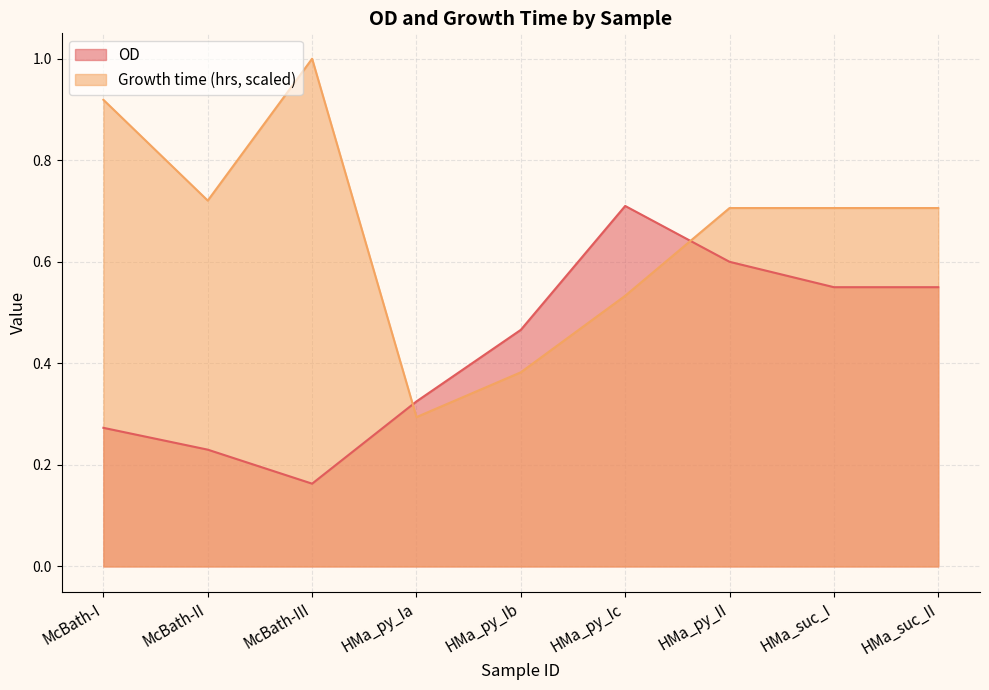

Which series has the largest total across all categories?

Growth time (hrs, scaled)